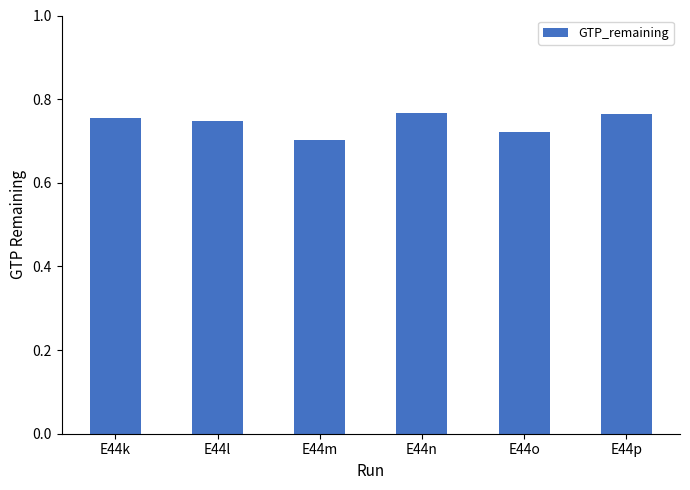

What is the sum of the values at E44l and E44m?

1.5